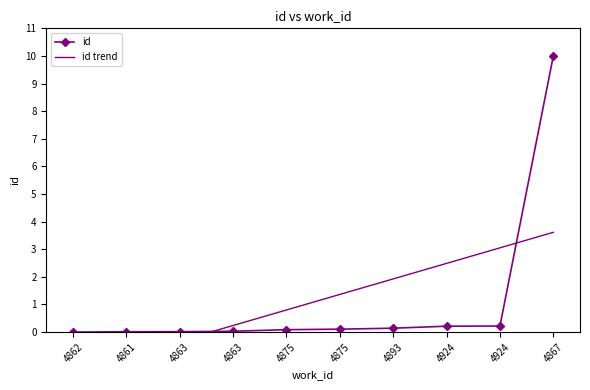

What is the sum of all id trend values?

10.8